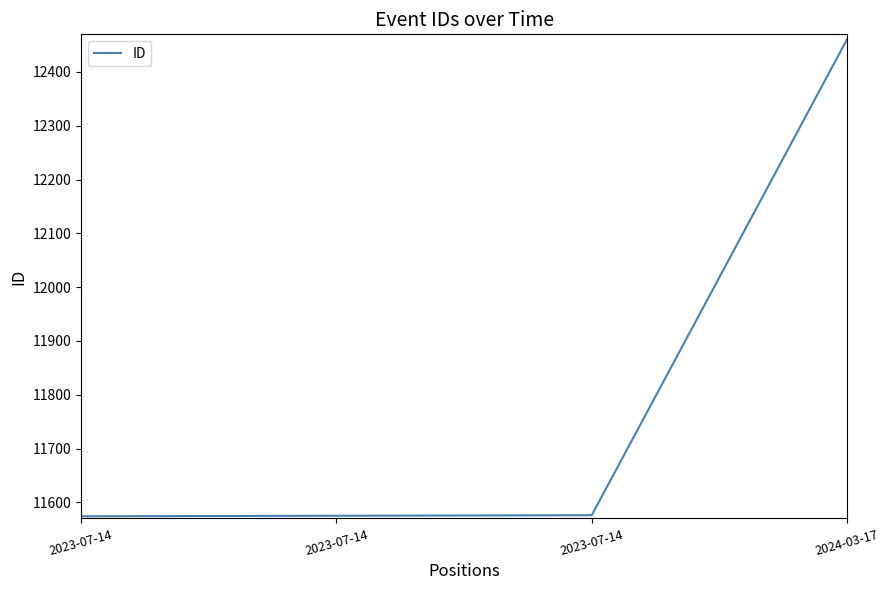

How many lines are shown in the chart?

1